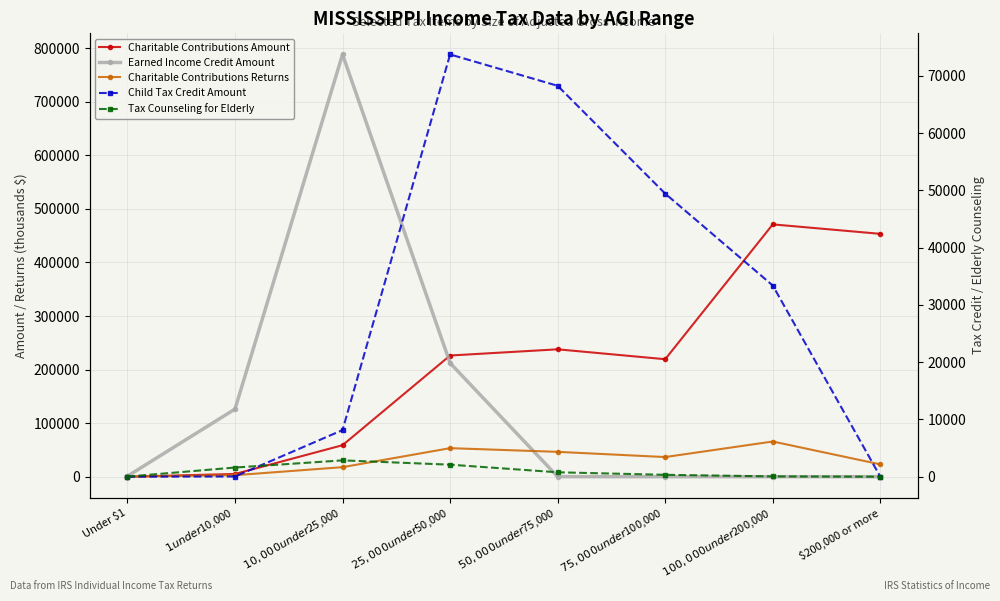

Which series has the largest total across all categories?

Charitable Contributions Amount